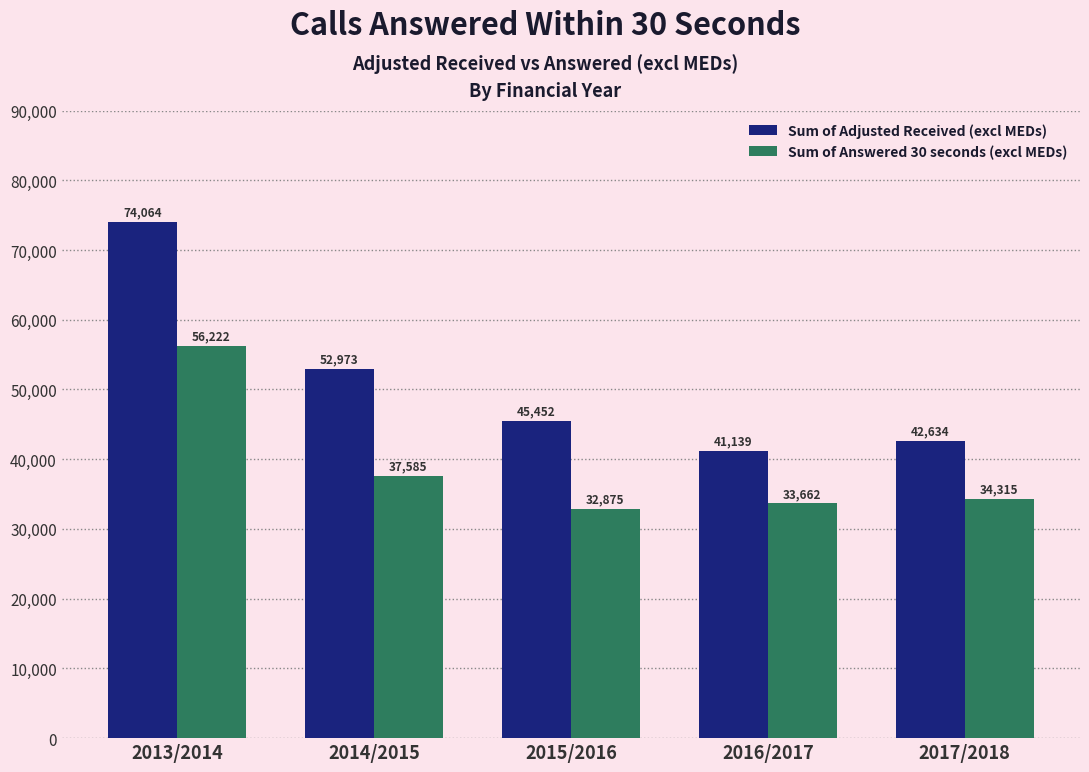

What is the label of the 5th bar from the left?

2017/2018